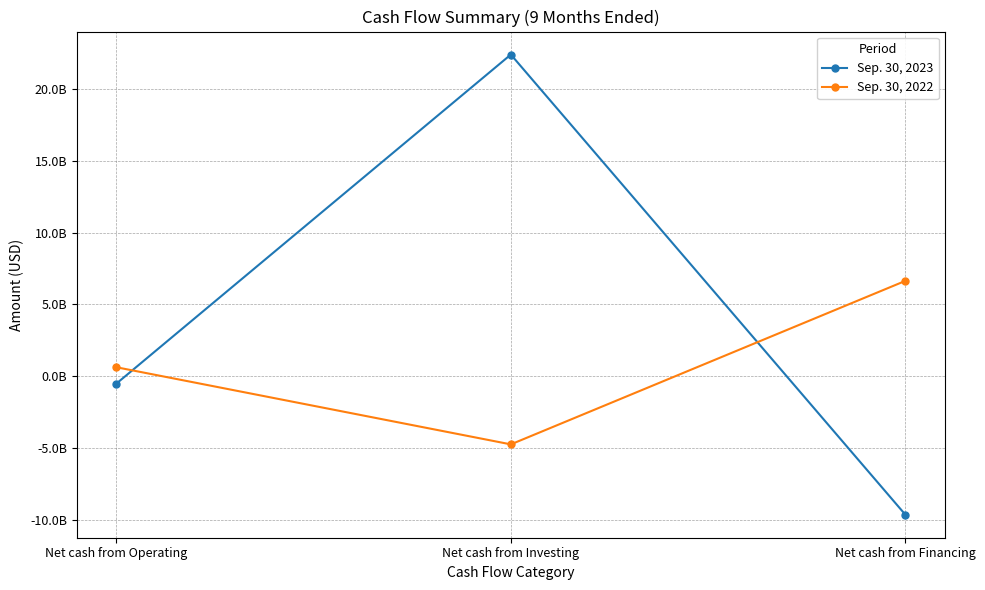

What are all the series names shown in the legend?

Sep. 30, 2023, Sep. 30, 2022